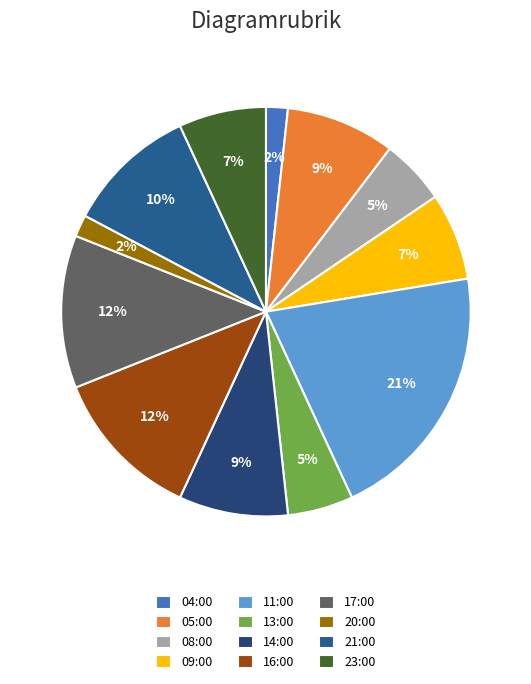

Approximately how many times larger is the value at 16:00 compared to 14:00?

1.4